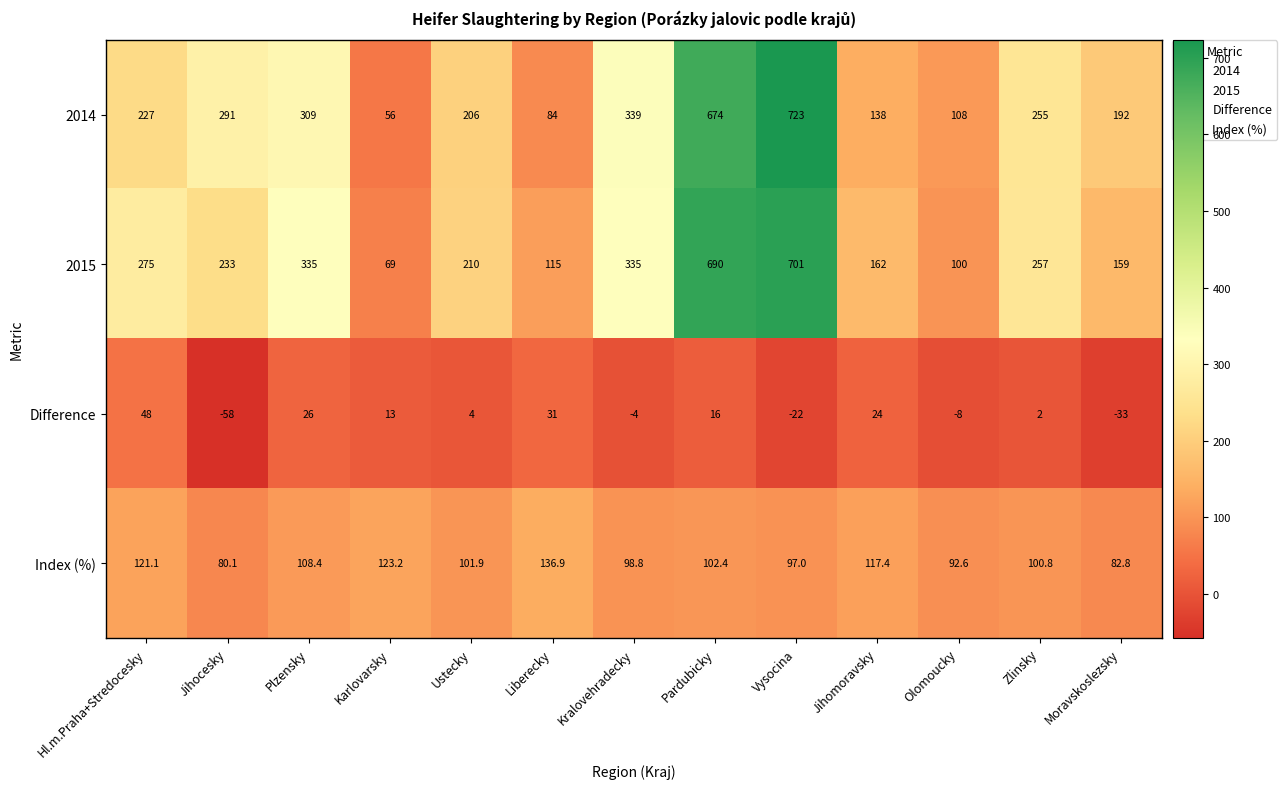

At which category is the sum across all series the highest?

Vysocina